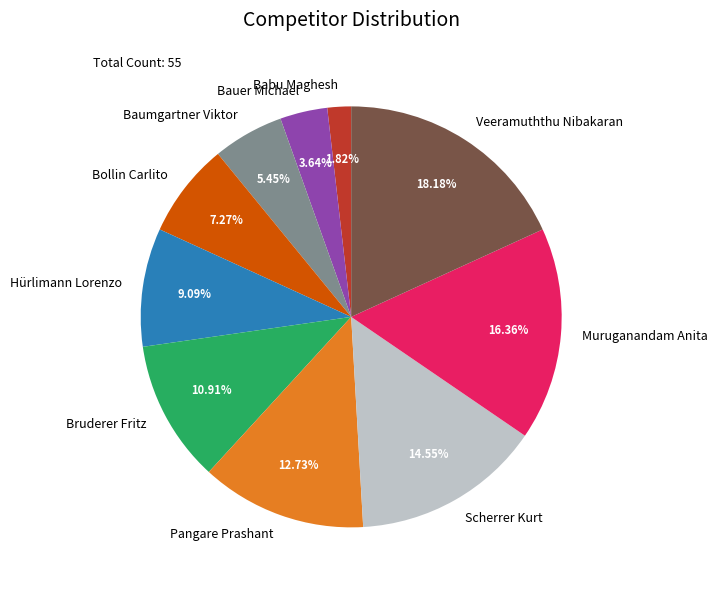

How much of the chart is everything except Hürlimann Lorenzo?

90.9%